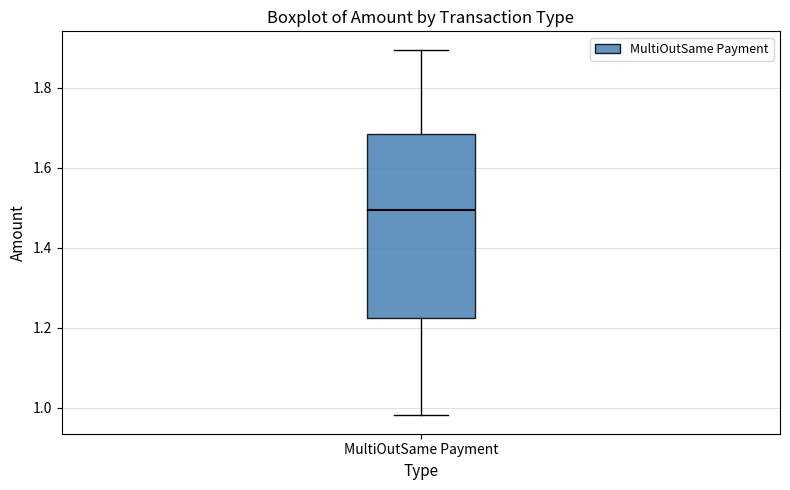

Read this box plot against the y-axis: the position of the median line, the range covered by the box, and the ends of both whiskers. The values are not printed on the chart, so give them approximately, as read against the axis.

median 1.50, box 1.22 to 1.68, whiskers 0.98 to 1.90